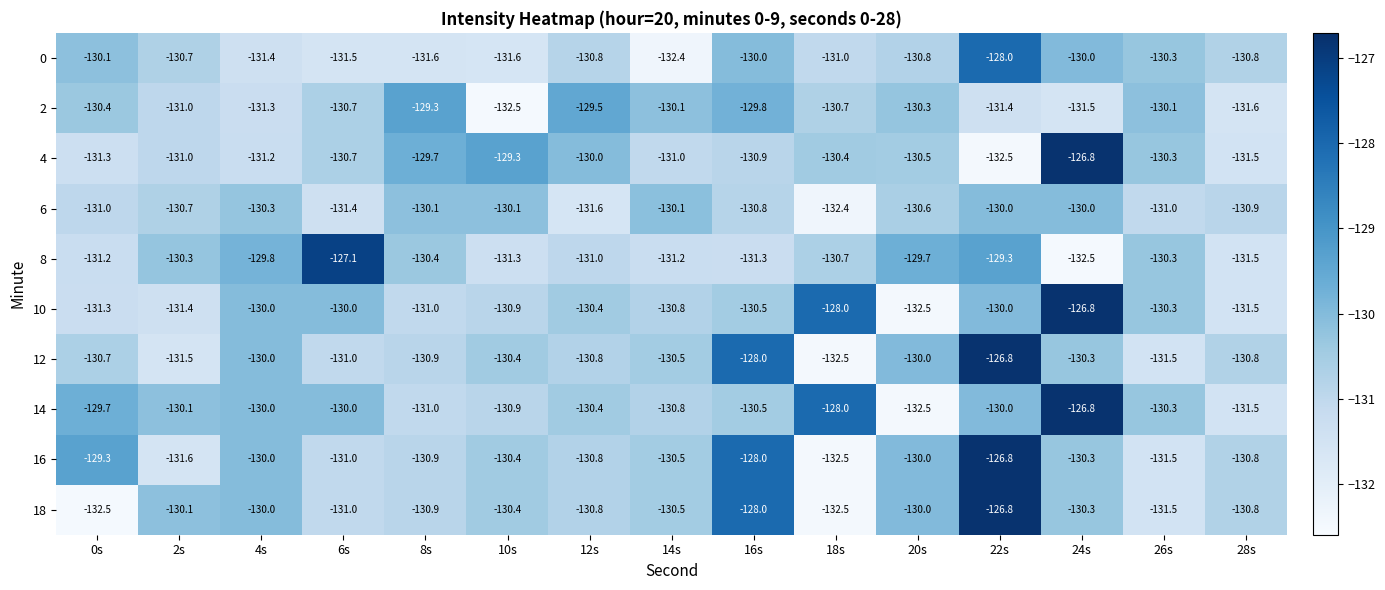

What is the approximate value of 4 at 8s?

-129.7